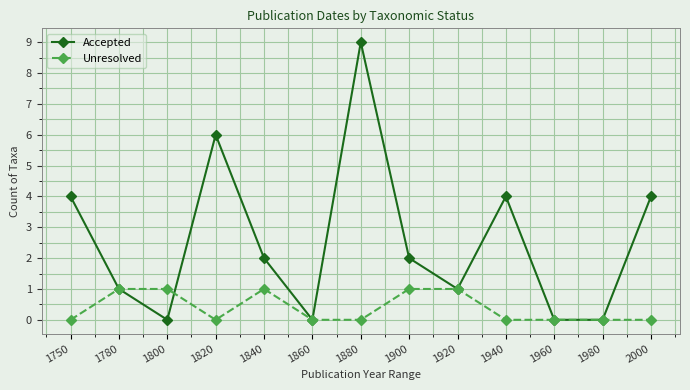

True or false: Unresolved and Accepted intersect in this chart.

True